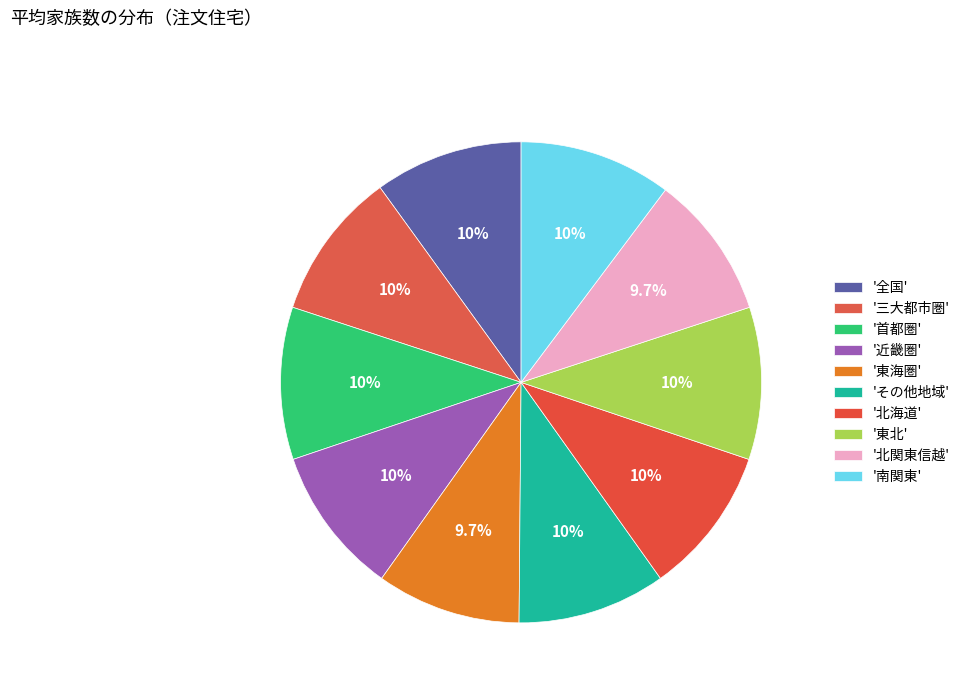

Rank the categories by value from lowest to highest.

東海圏, 北関東信越, 全国, 三大都市圏, 近畿圏, その他地域, 北海道, 首都圏, 東北, 南関東